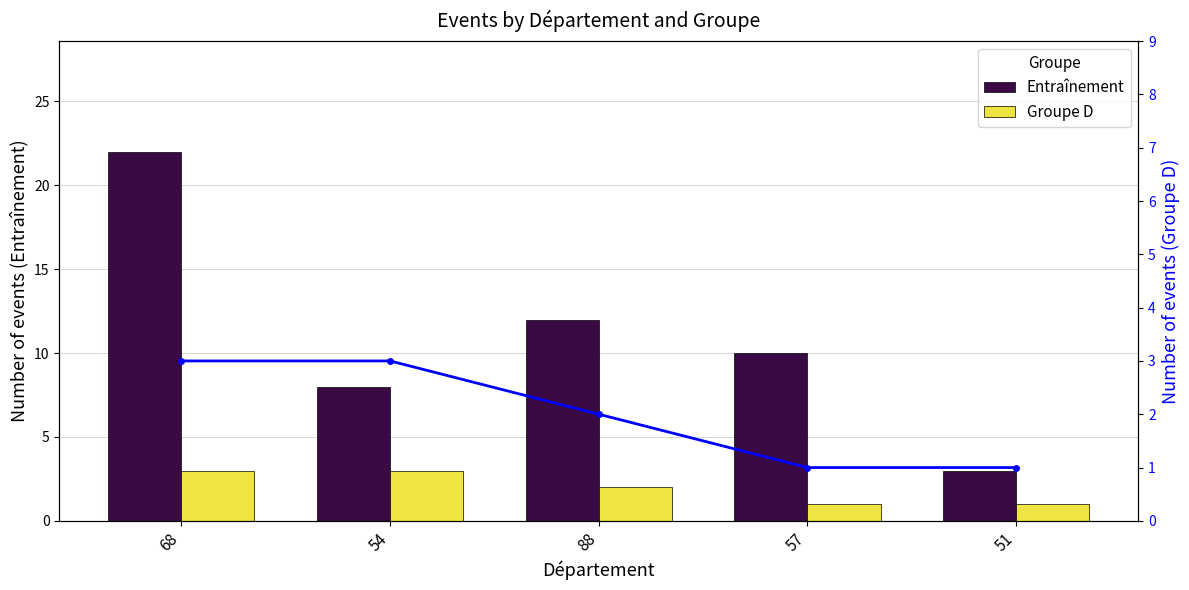

What is the difference between the Entraînement values at 68 and 57?

12